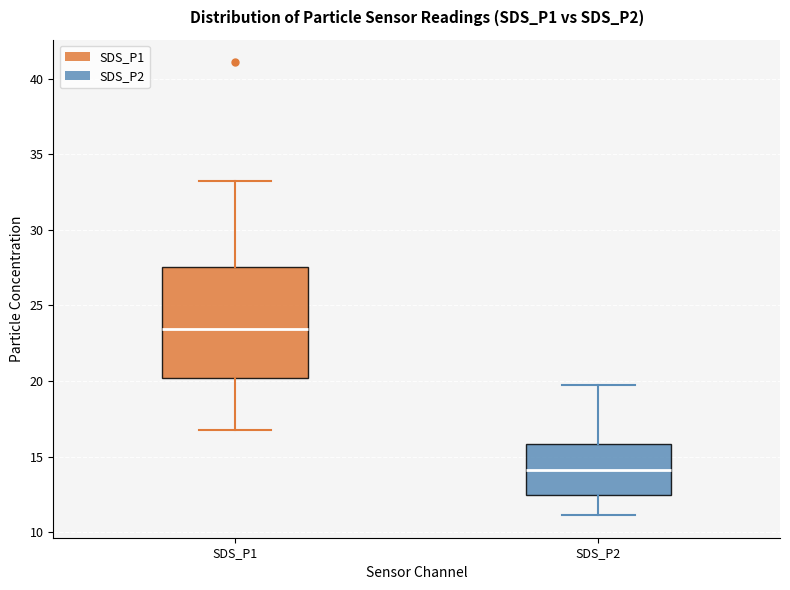

Reading left to right, read every box against the y-axis: the position of its median line, the range the box covers, and the ends of its whiskers. The values are not printed on the chart, so give them approximately, as read against the axis.

SDS_P1: median 23.5, box 20.0 to 27.5, whiskers 17.0 to 33.0
SDS_P2: median 14.0, box 12.5 to 16.0, whiskers 11.0 to 19.5